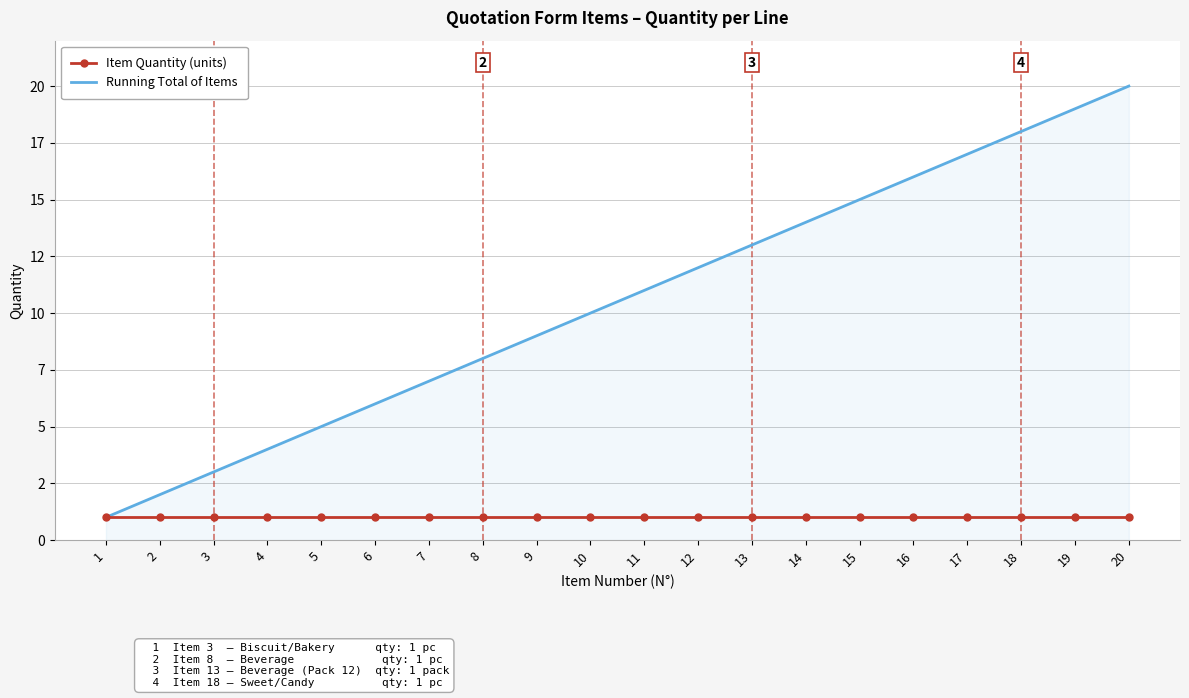

What is the difference between the maximum and second lowest values in the Running Total of Items series?

18